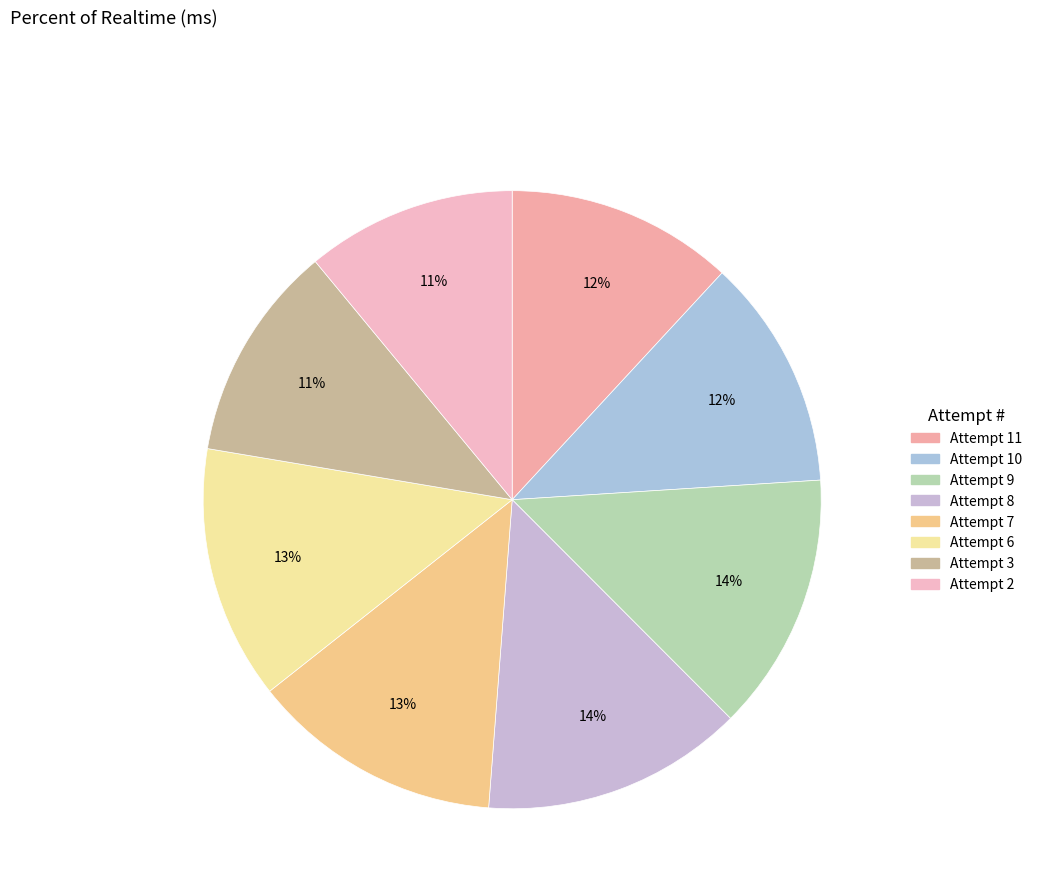

To the nearest percent, what is the difference between the Attempt 8 and Attempt 11 slice percentages?

2%